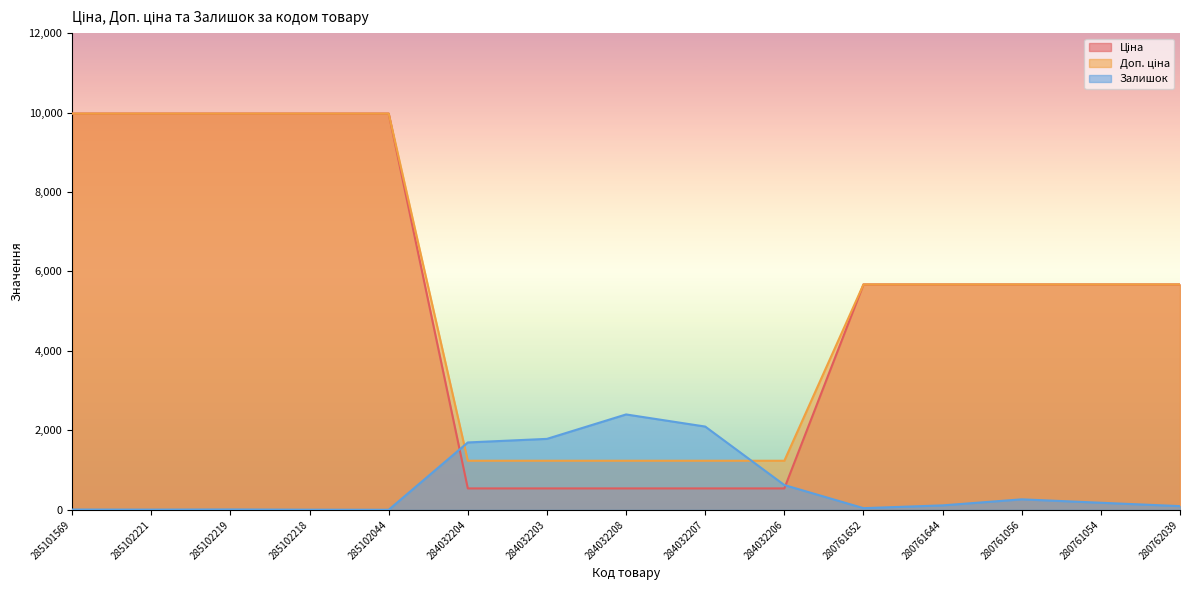

True or false: Залишок has a value of 6.9 at 285102221.

False